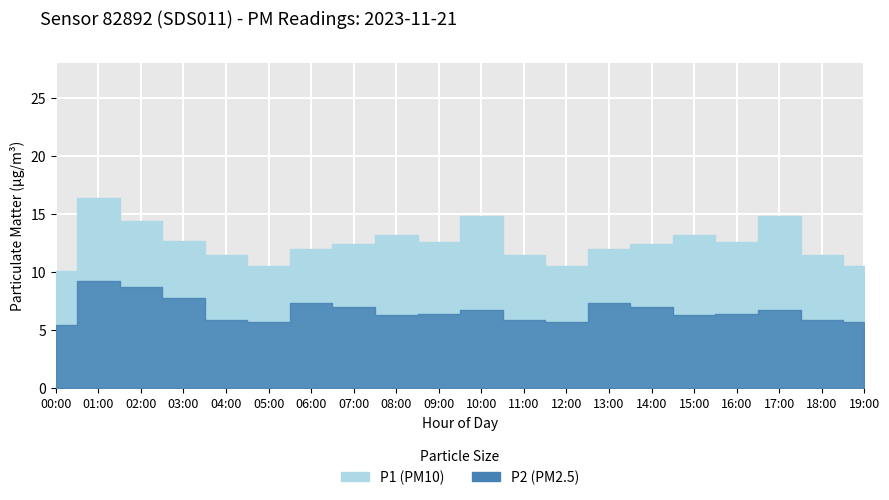

At how many categories does at least one series exceed 9?

20